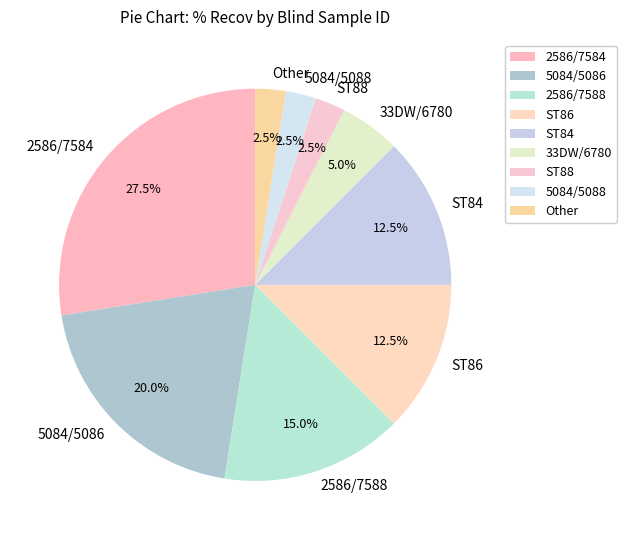

What is the ratio of the value at 5084/5086 to the value at 2586/7588?

1.3